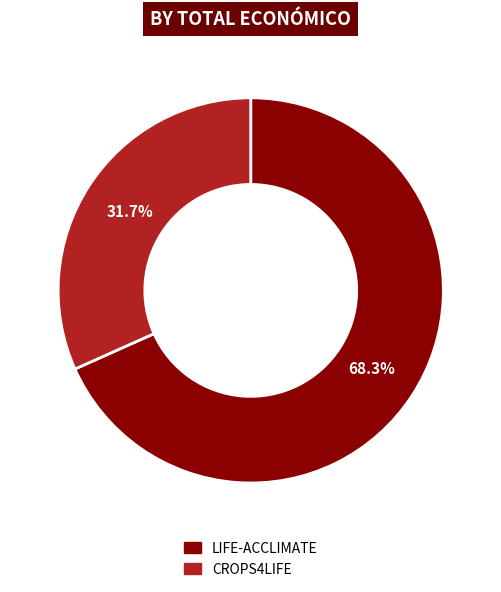

Which category accounts for the majority?

LIFE-ACCLIMATE